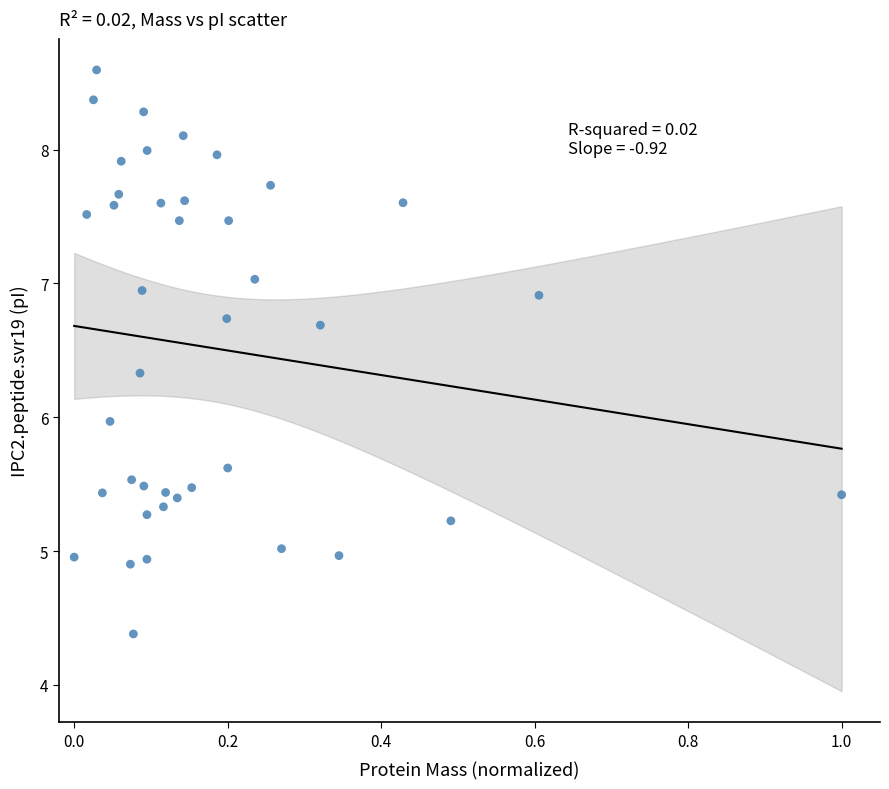

What is the range of Y values (max minus min)?

4.2